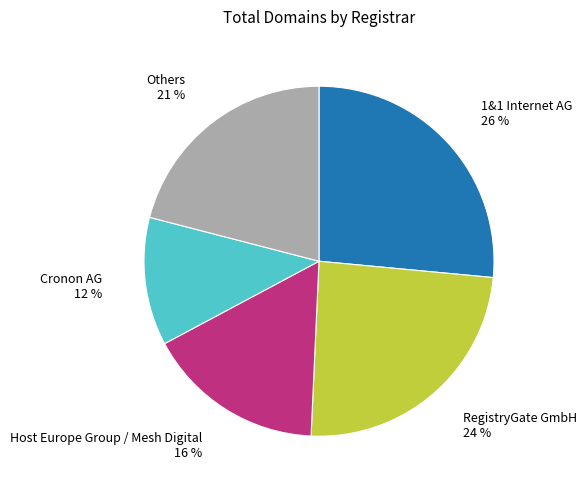

To the nearest percent, what is the average slice percentage?

20%